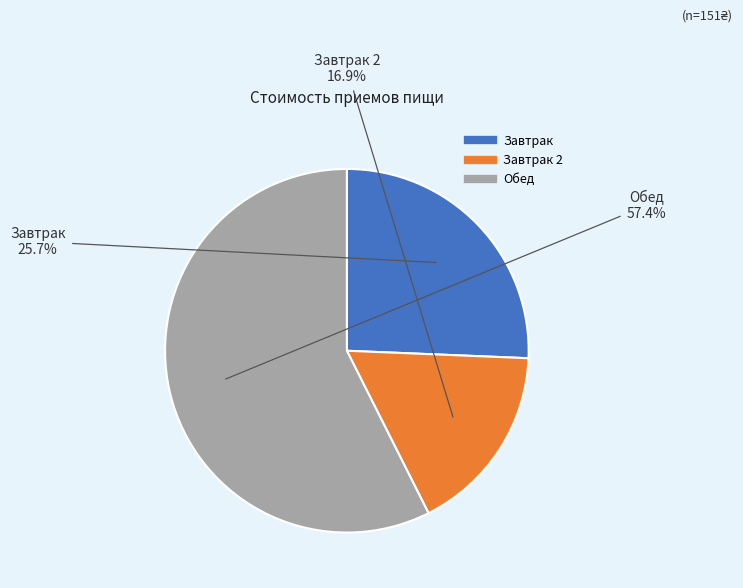

Does any single category account for the majority?

Yes